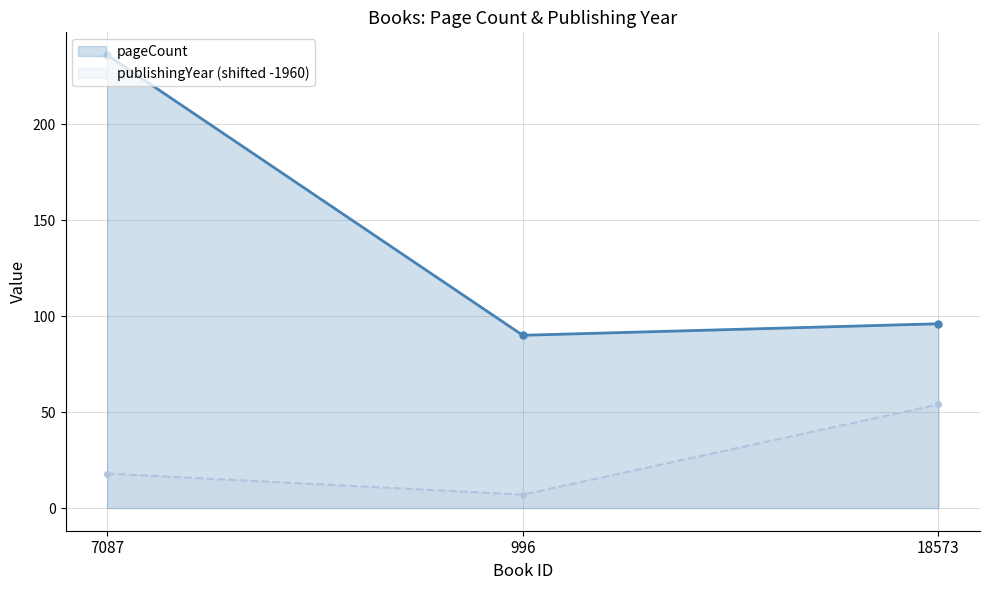

Which series has the largest total across all categories?

pageCount